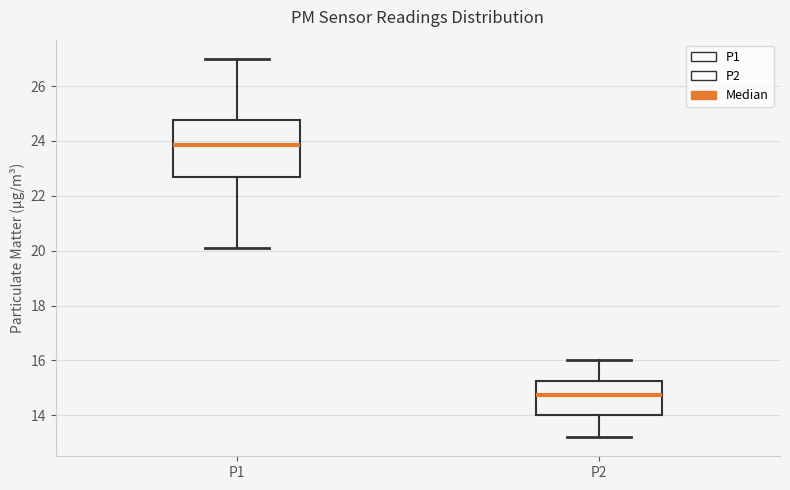

Reading left to right, read every box against the y-axis: the position of its median line, the range the box covers, and the ends of its whiskers. The values are not printed on the chart, so give them approximately, as read against the axis.

P1: median 23.8, box 22.8 to 24.8, whiskers 20.2 to 27.0
P2: median 14.8, box 14.0 to 15.2, whiskers 13.2 to 16.0